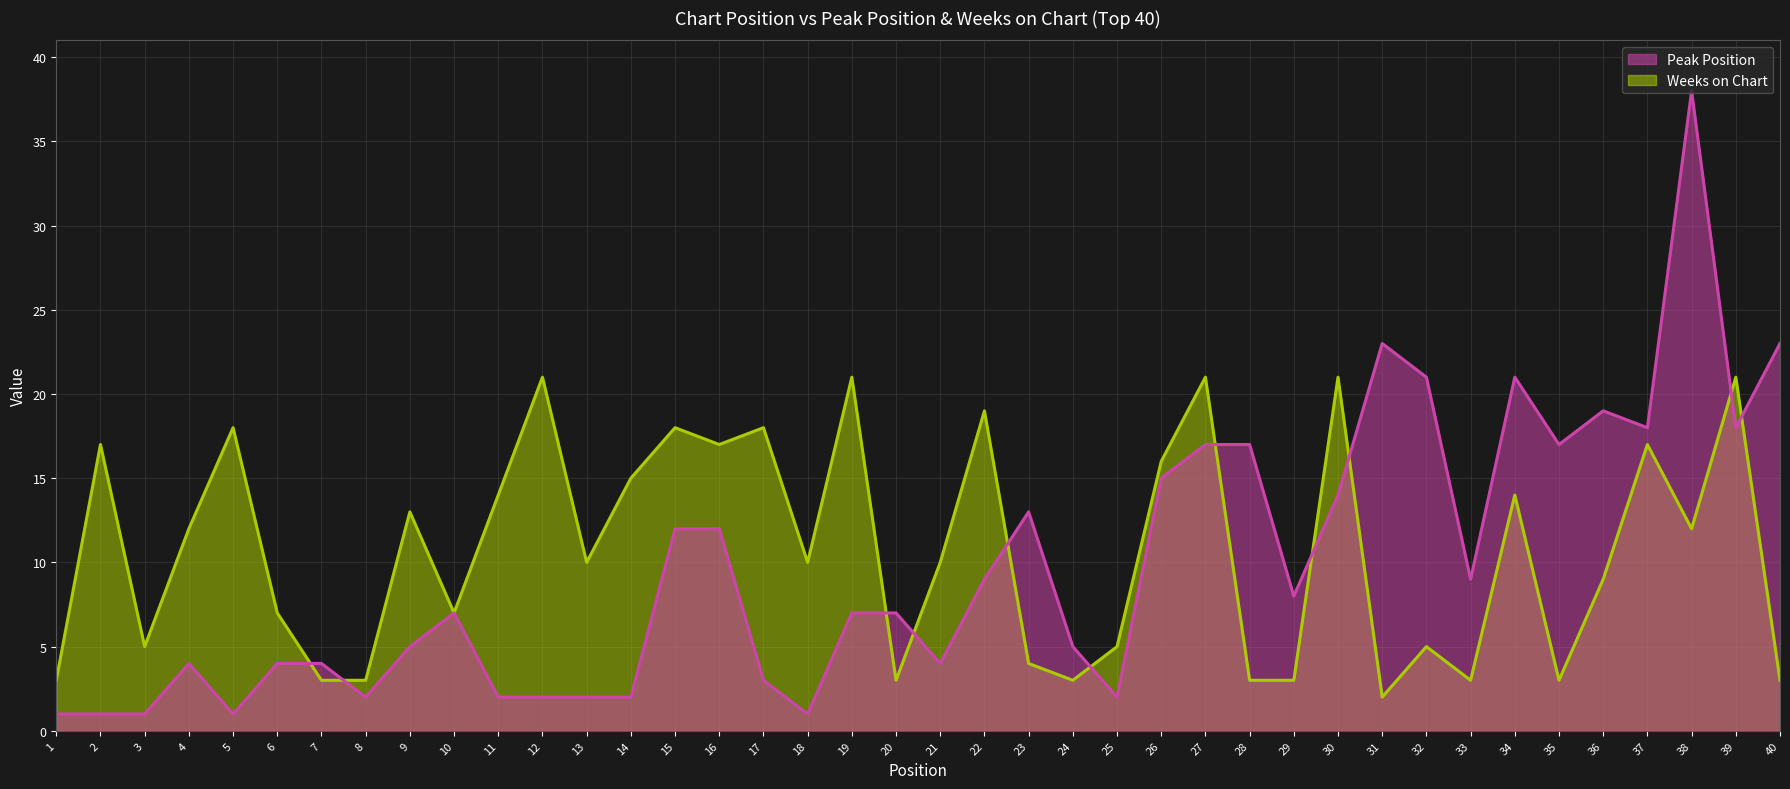

Reading left to right, extract all data points from this chart.

Peak Position: 1=1	2=1	3=1	4=4	5=1	6=4	7=4	8=2	9=5	10=7	11=2	12=2	13=2	14=2	15=12	16=12	17=3	18=1	19=7	20=7	21=4	22=9	23=13	24=5	25=2	26=15	27=17	28=17	29=8	30=14	31=23	32=21	33=9	34=21	35=17	36=19	37=18	38=38	39=18	40=23
Weeks on Chart: 1=3	2=17	3=5	4=12	5=18	6=7	7=3	8=3	9=13	10=7	11=14	12=21	13=10	14=15	15=18	16=17	17=18	18=10	19=21	20=3	21=10	22=19	23=4	24=3	25=5	26=16	27=21	28=3	29=3	30=21	31=2	32=5	33=3	34=14	35=3	36=9	37=17	38=12	39=21	40=3